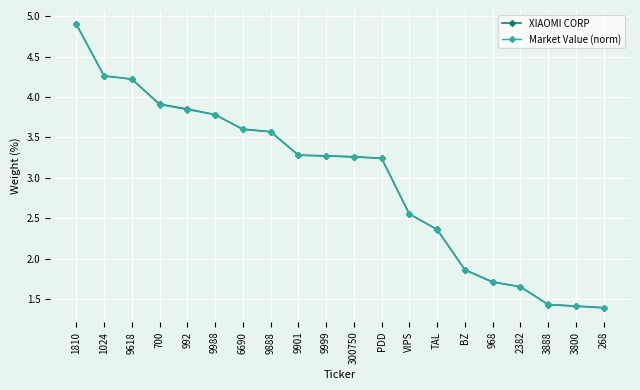

Between 1810 and 9888, which series saw the biggest shift?

Market Value (norm)